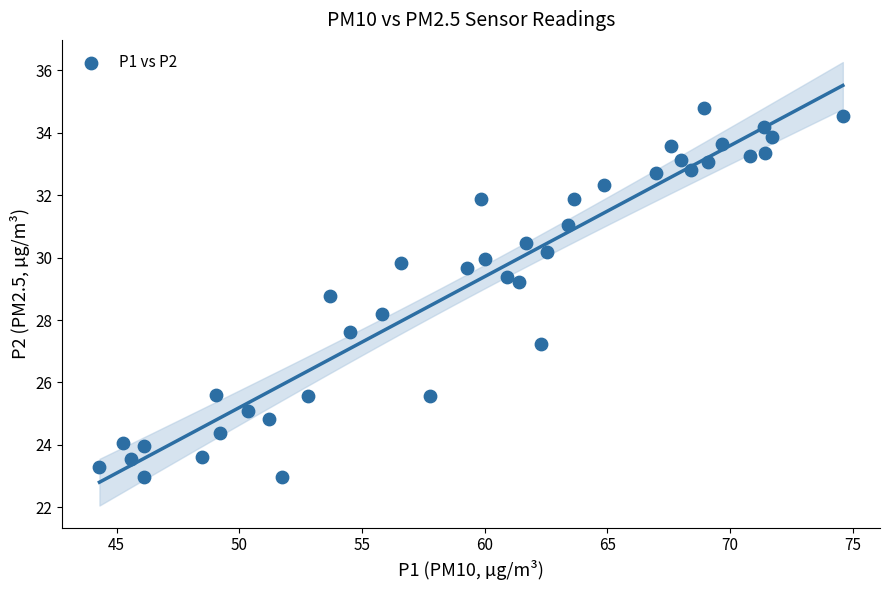

What is the range of X values (max minus min)?

30.3